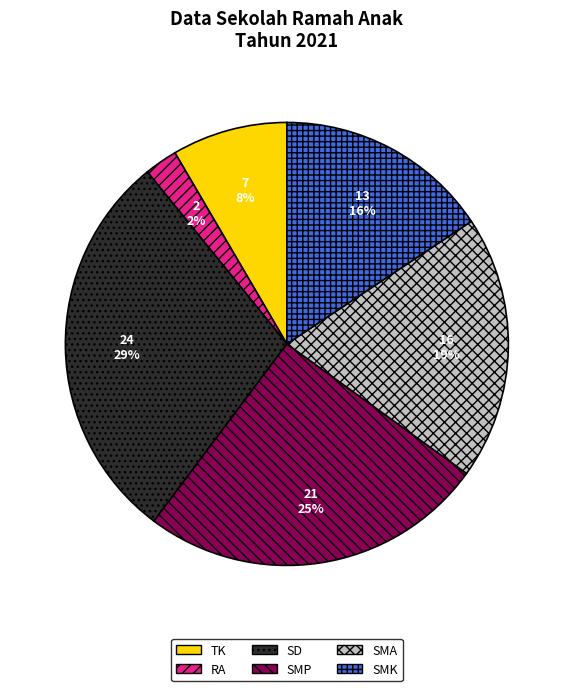

What is the largest slice in the pie chart?

SD